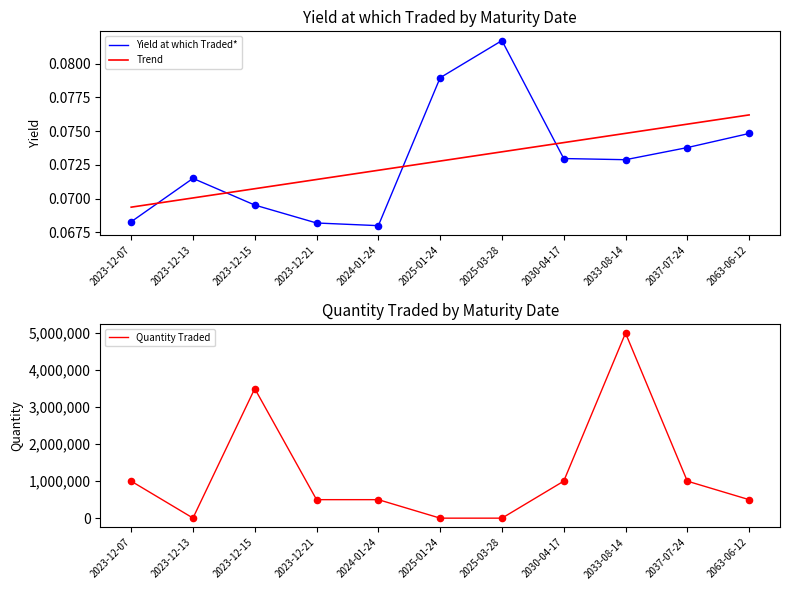

Which series has the largest total across all categories?

Quantity Traded